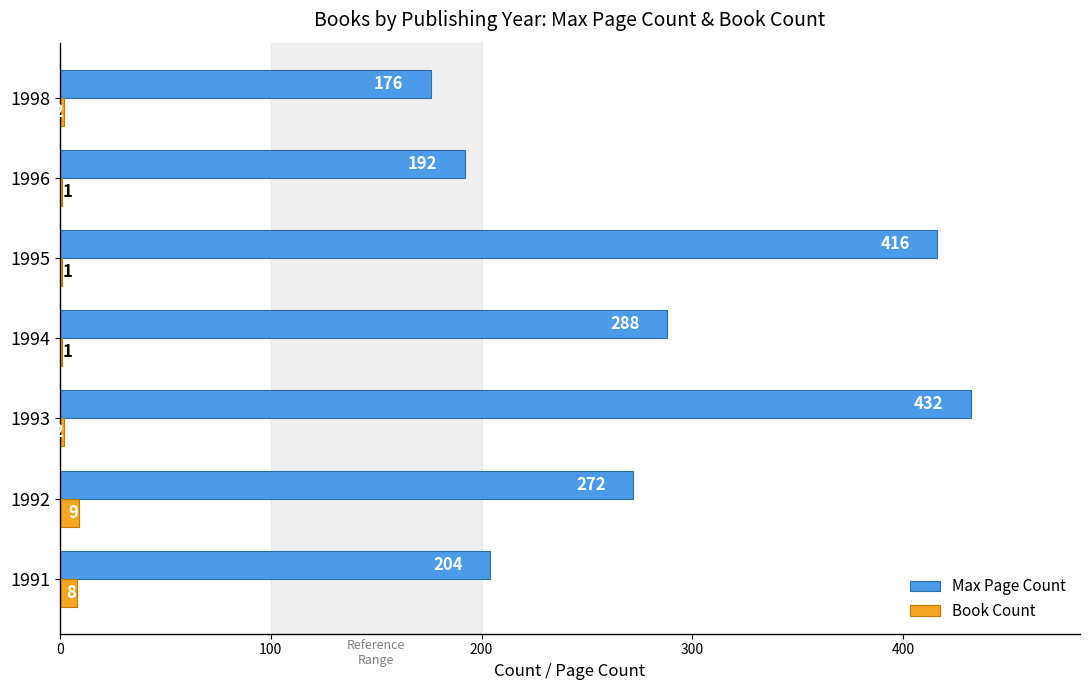

What are all the series names shown in the legend?

Max Page Count, Book Count